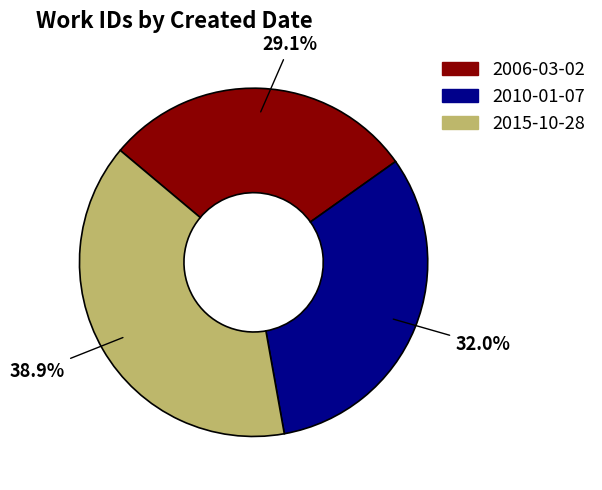

What is the largest slice in the pie chart?

2015-10-28